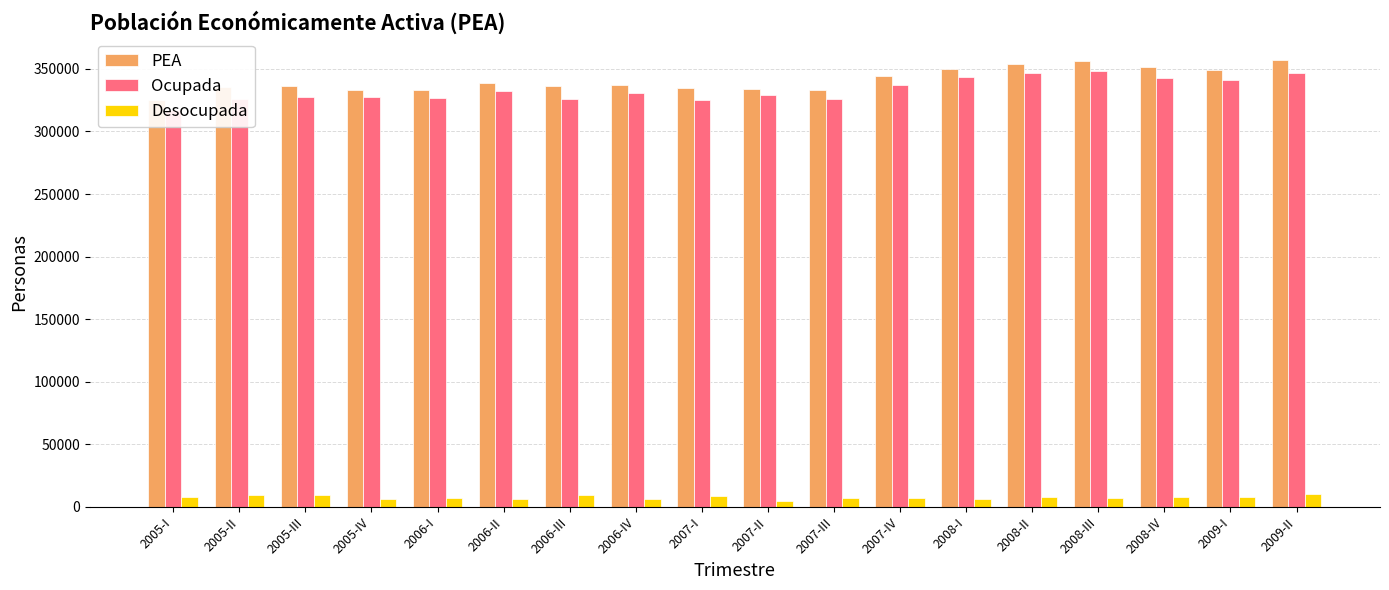

Where does the PEA series first go above 337270?

2006-II